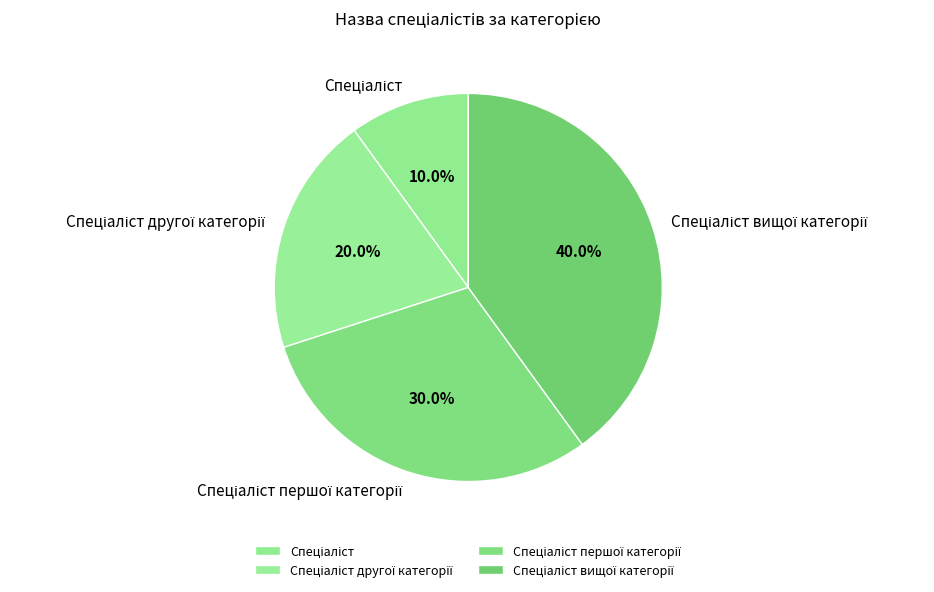

How many segments does this pie chart have?

4